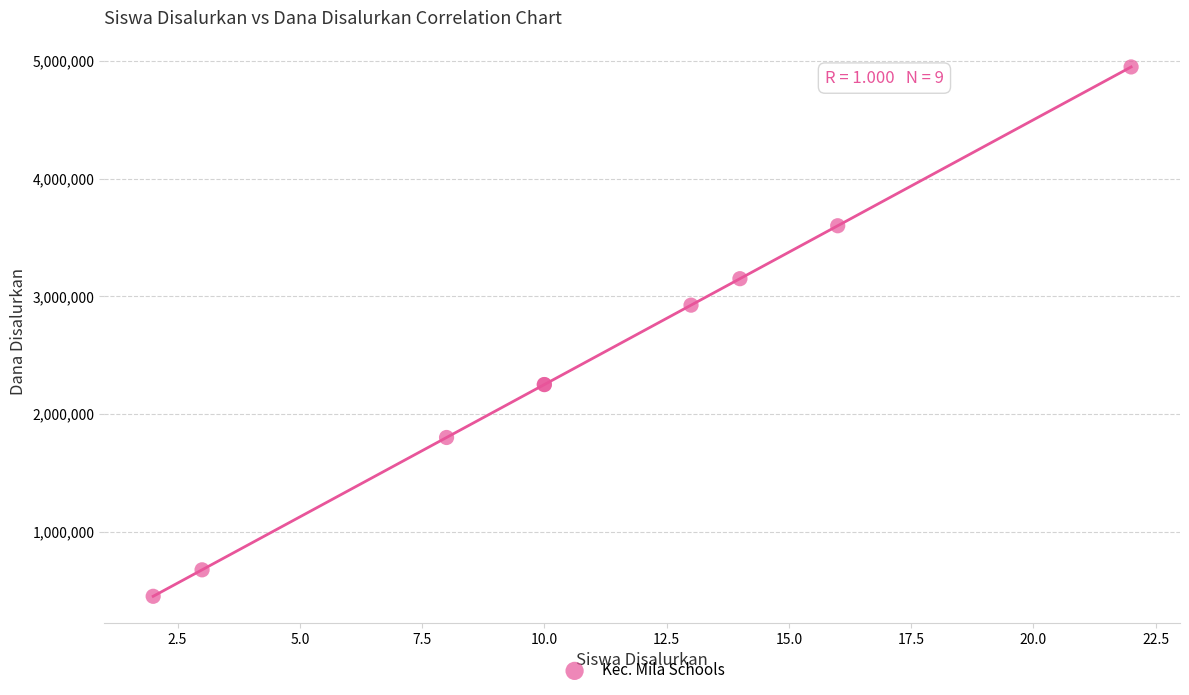

What Y value in the scatter plot is closest to 2700000?

2925000